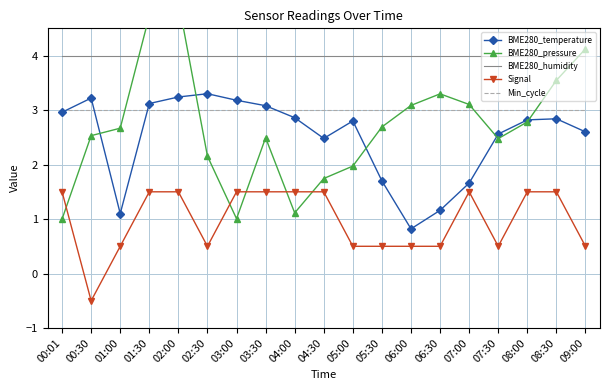

What is the sum of all Signal values?

18.5